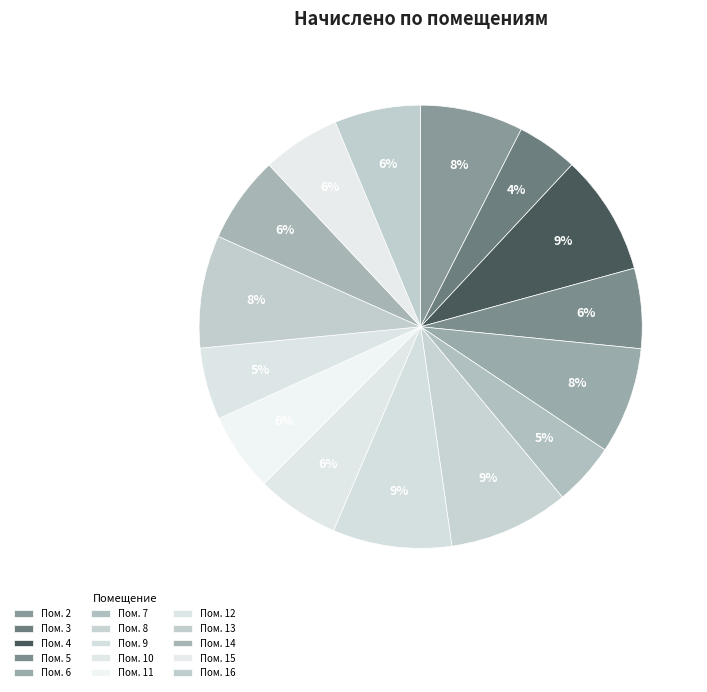

How many segments does this pie chart have?

15